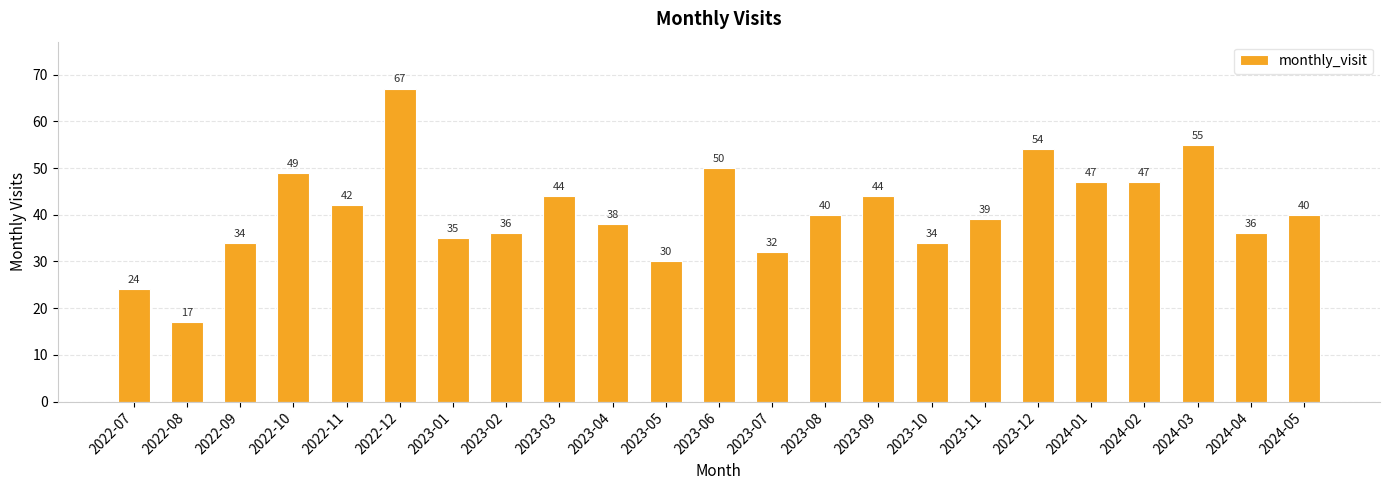

Is it true that the value at 2023-11 is 39?

True